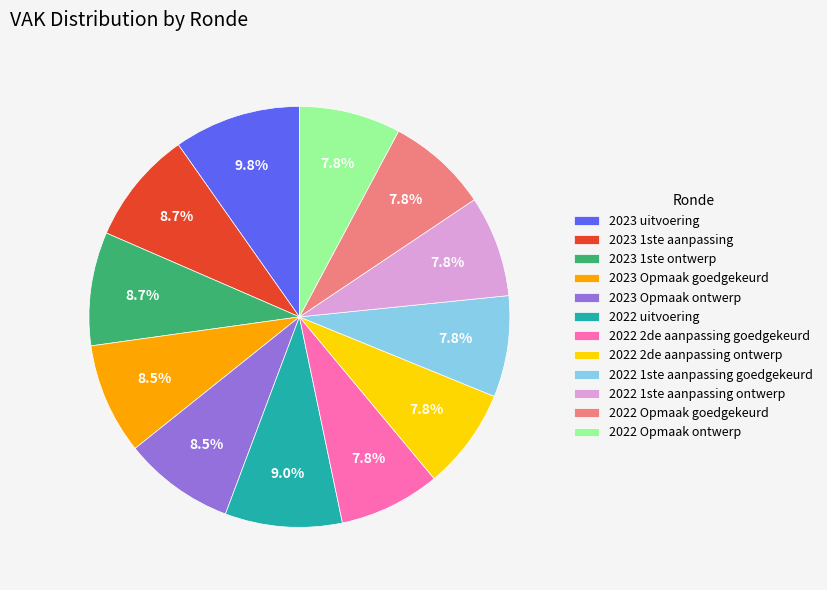

What is the total percentage of 2022 2de aanpassing goedgekeurd and 2022 Opmaak goedgekeurd?

15.6%